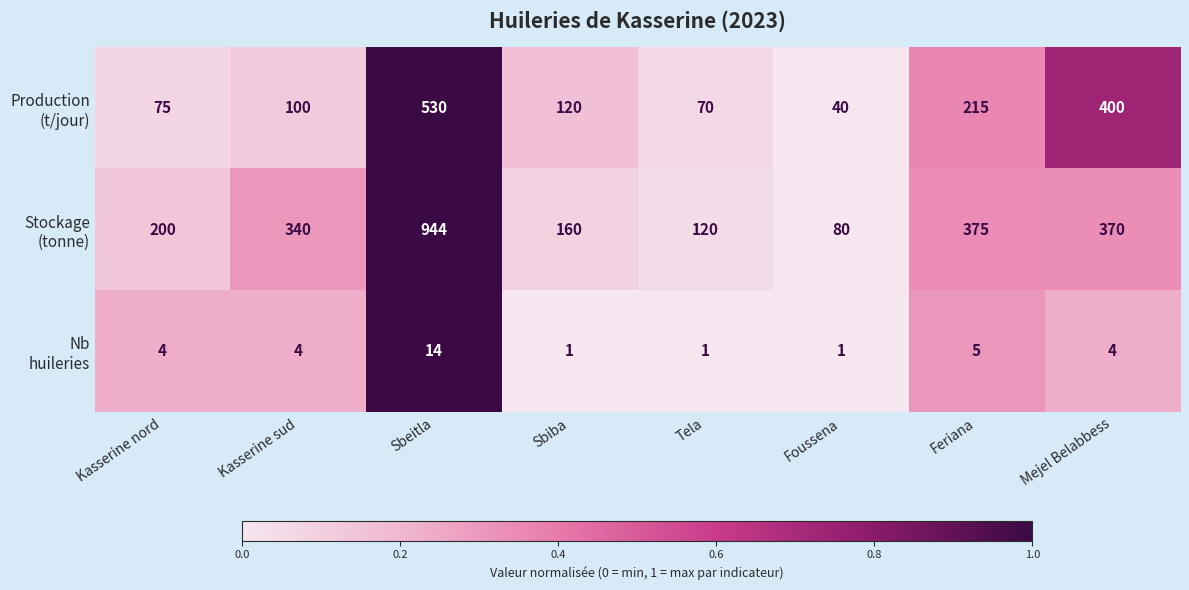

What is the total value across all series at Mejel Belabbess?

774